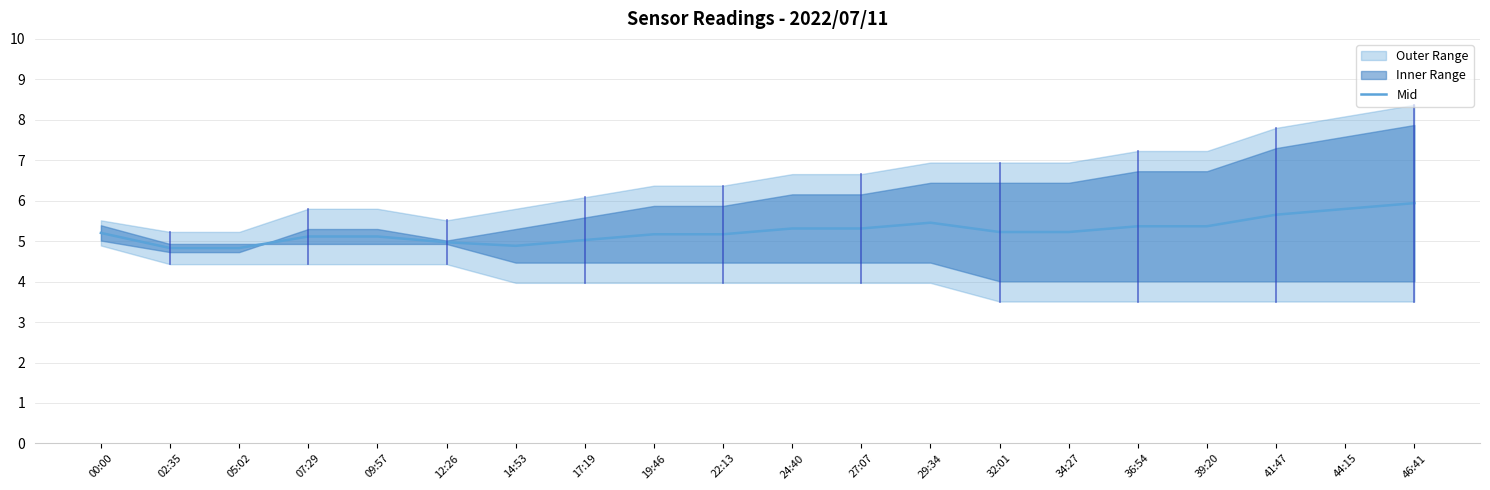

At which category does the chart reach its minimum across all series?

02:35